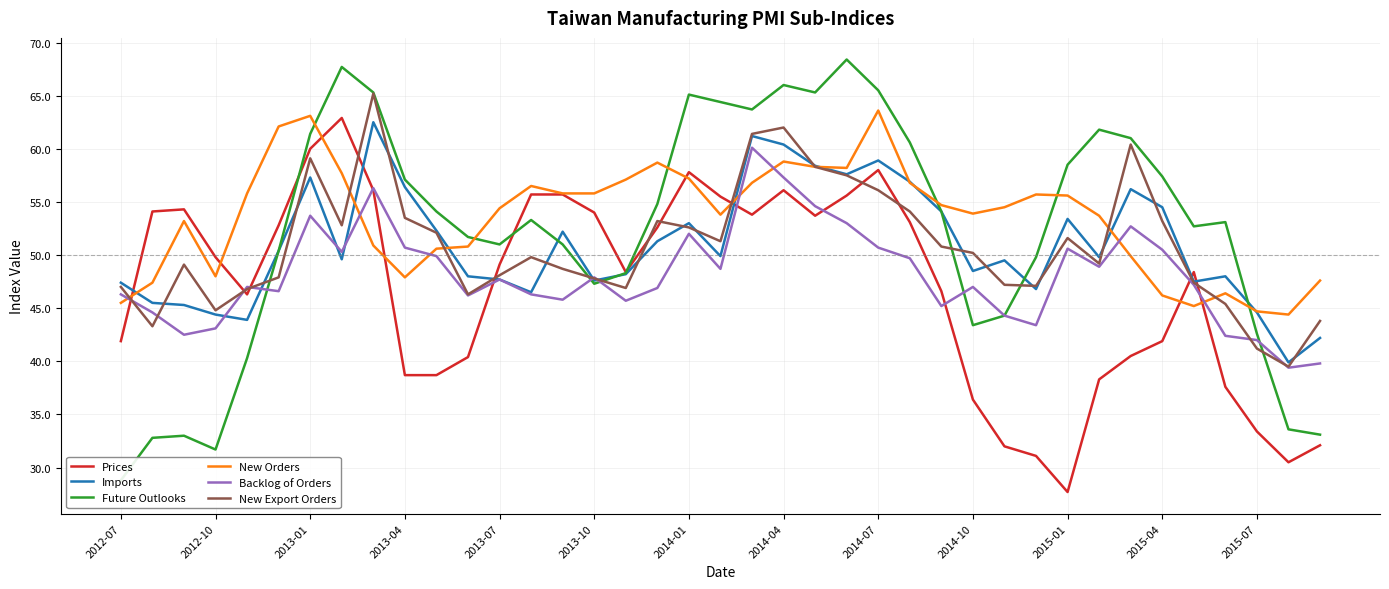

What is the spread (max minus min) of values at 14?

10.0